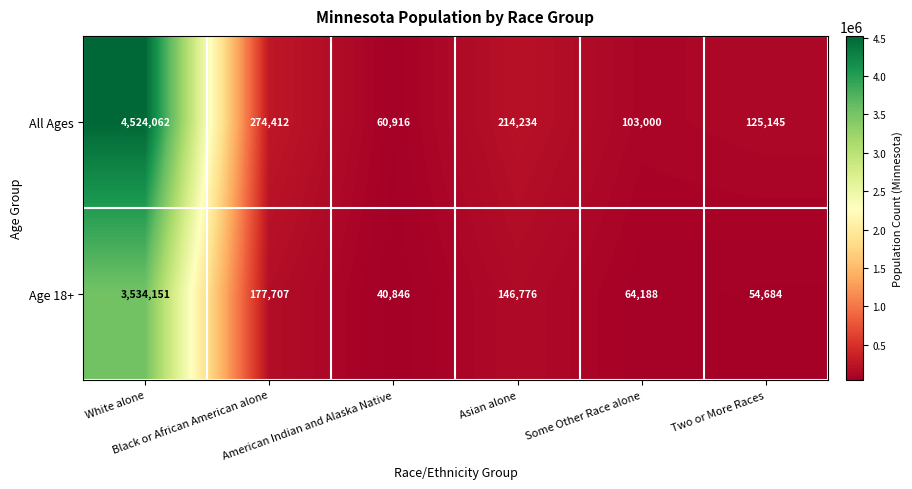

What is the sum of all Age 18+ values?

4018352